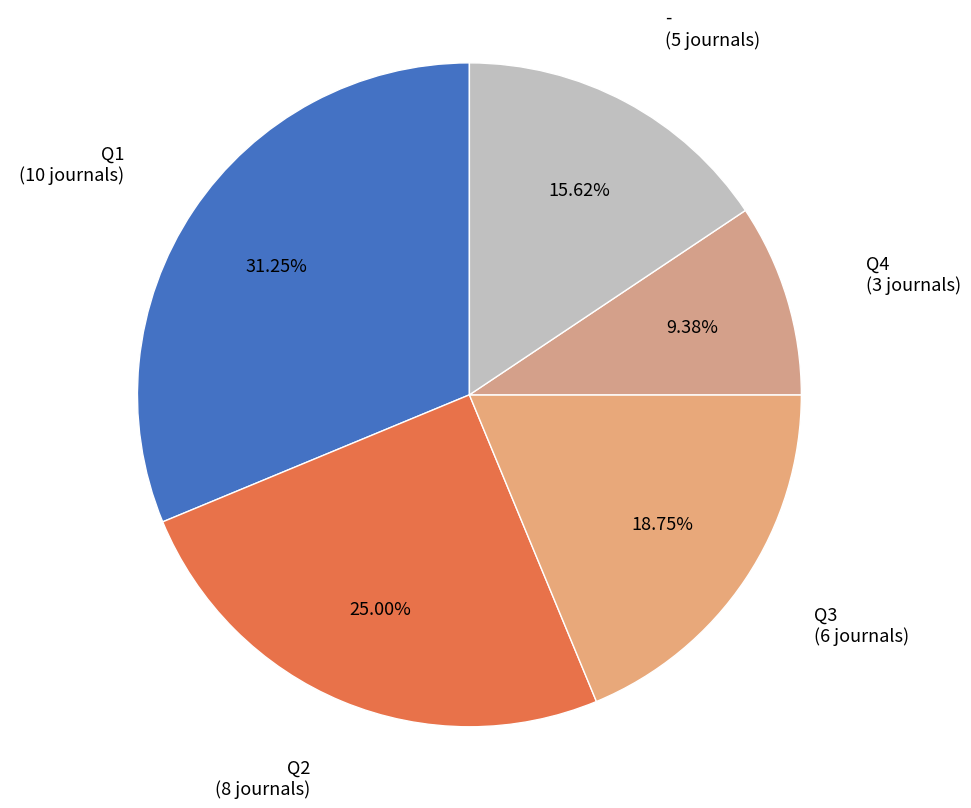

How many segments does this pie chart have?

5